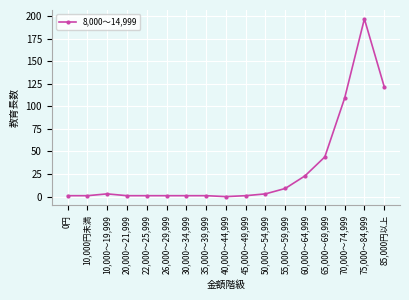

Does the chart display data point markers on the line(s)?

Yes